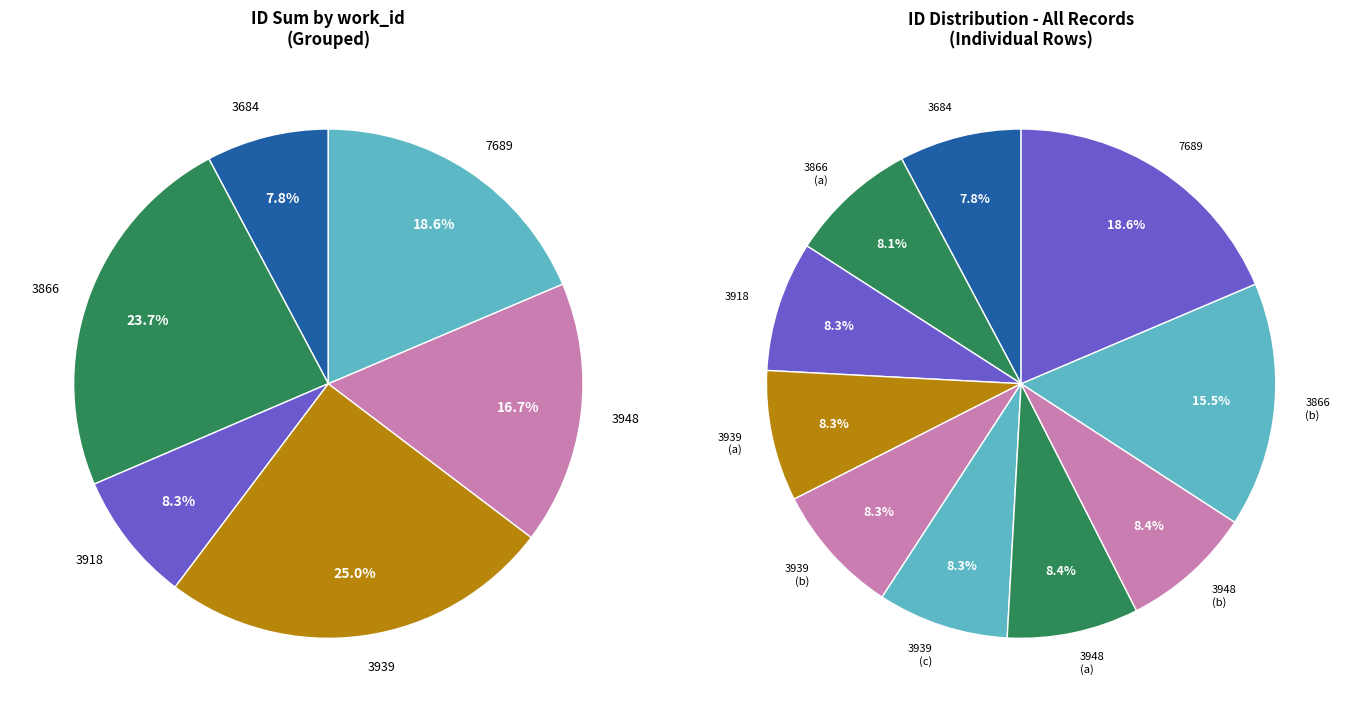

Is it true that 3866 is 4% of the pie?

False